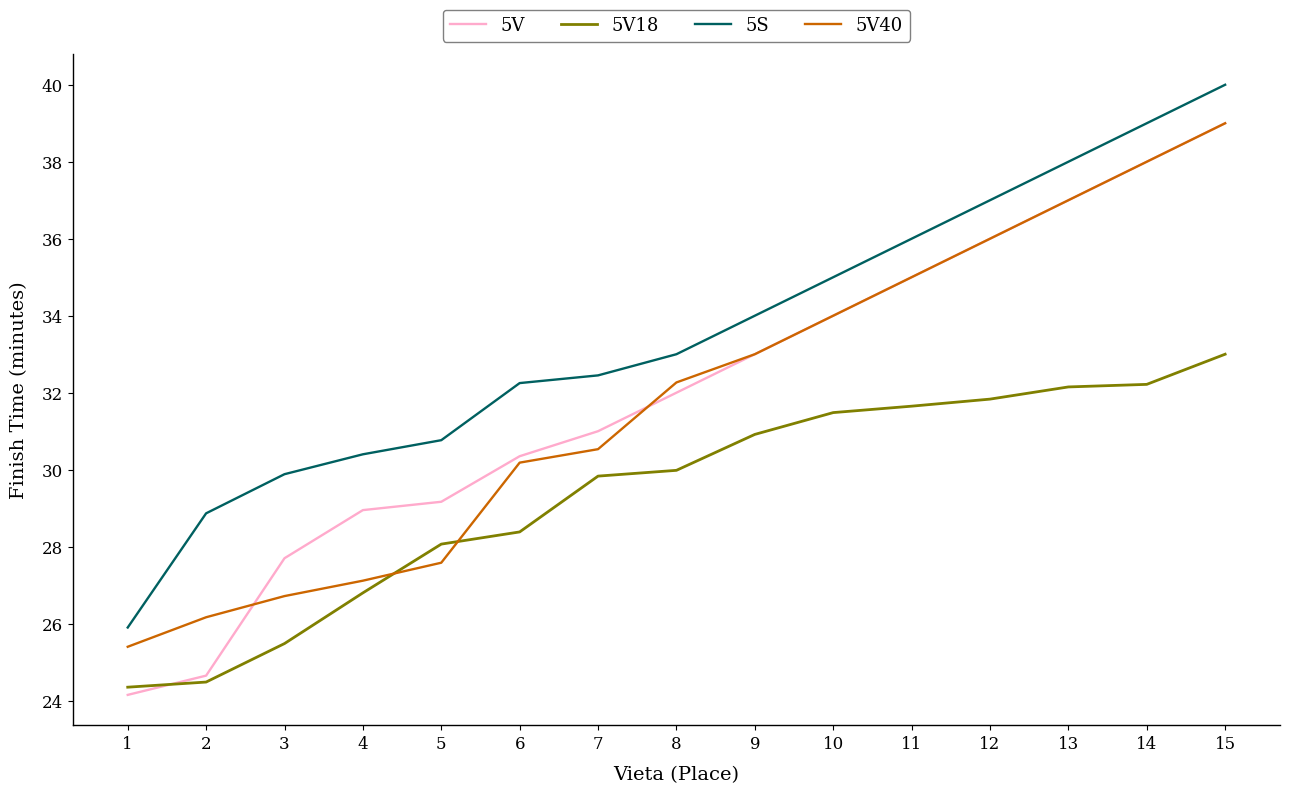

What is the spread (max minus min) of values at 12?

5.2